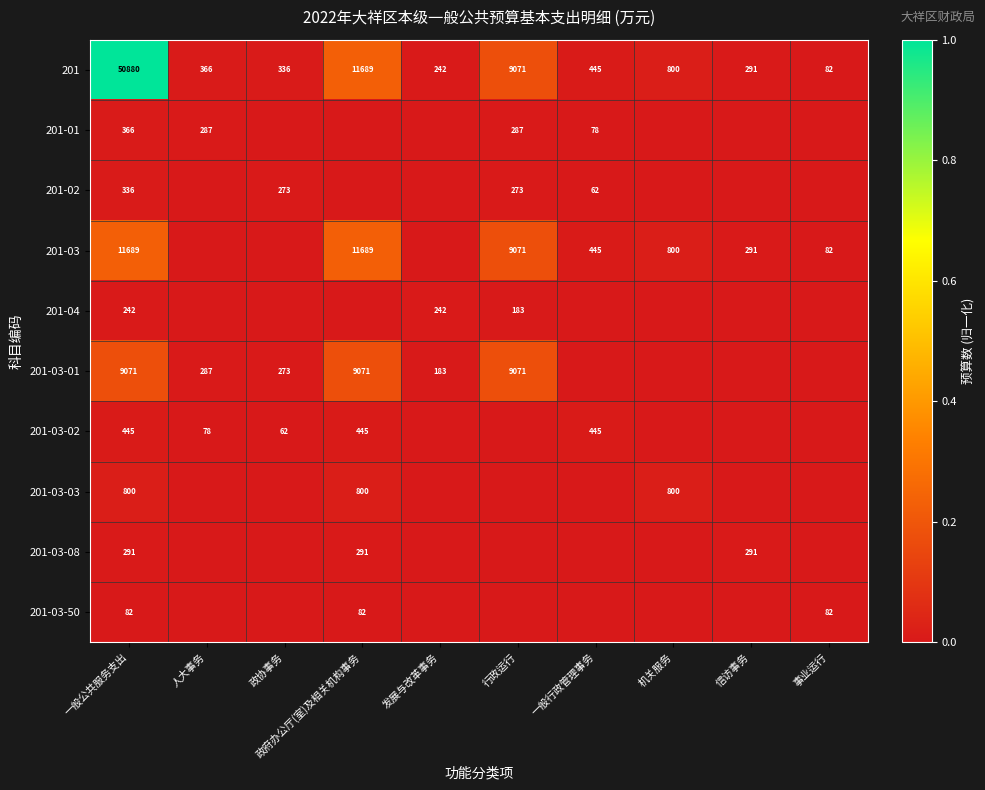

Is it true that 201-03 equals 291 at 信访事务?

True